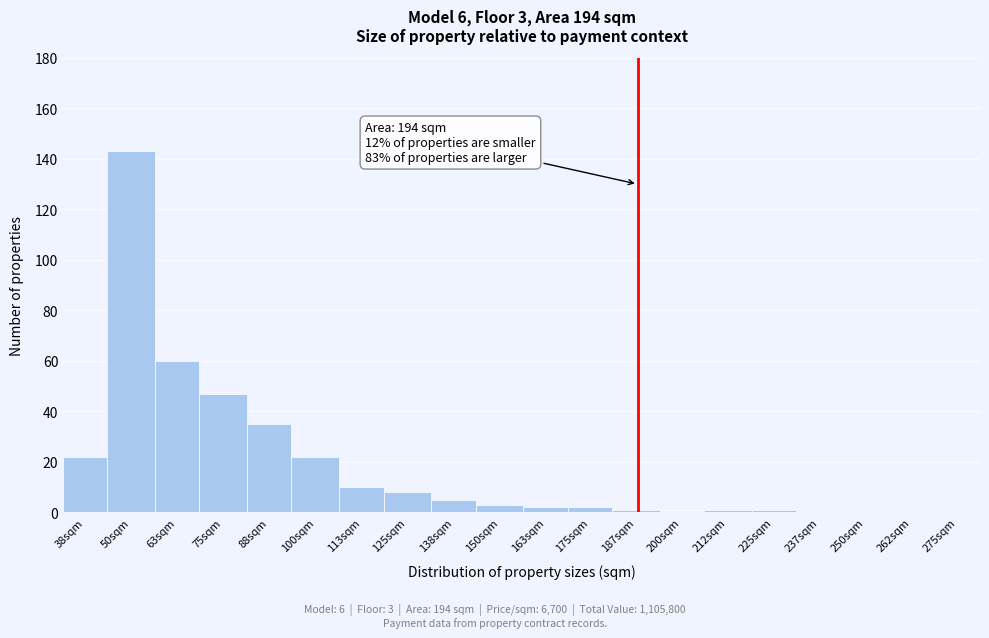

Reading left to right, extract all data points from this chart.

38sqm=22	50sqm=143	63sqm=60	75sqm=47	88sqm=35	100sqm=22	113sqm=10	125sqm=8	138sqm=5	150sqm=3	163sqm=2	175sqm=2	187sqm=1	200sqm=1	212sqm=1	225sqm=1	237sqm=0	250sqm=0	262sqm=0	275sqm=0